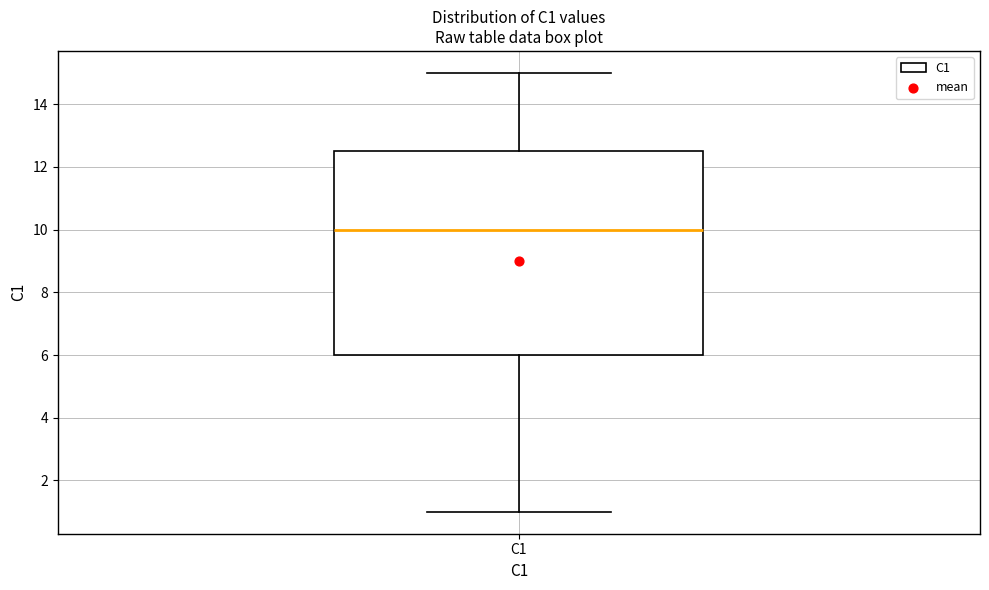

Transcribe this box plot: give where the median line is, the range the box spans, and where the two whiskers end, as read against the y-axis. The values are not printed on the chart, so give them approximately, as read against the axis.

median 10.0, box 6.0 to 12.6, whiskers 1.0 to 15.0